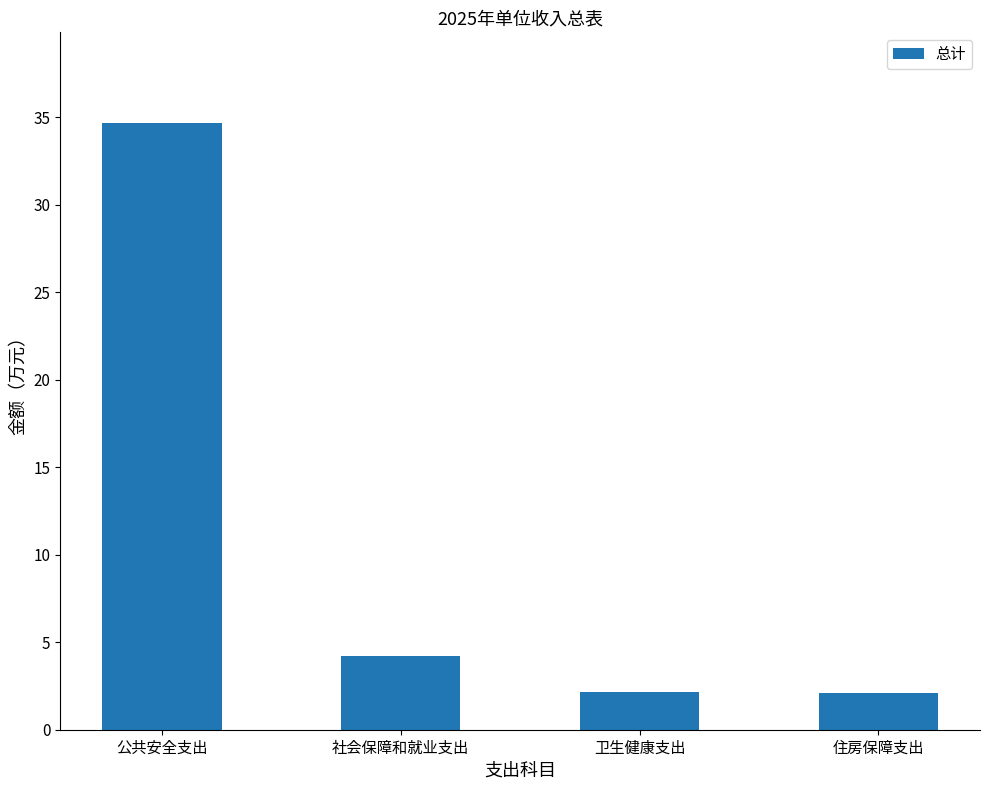

What is the difference between the maximum and second lowest values?

32.5